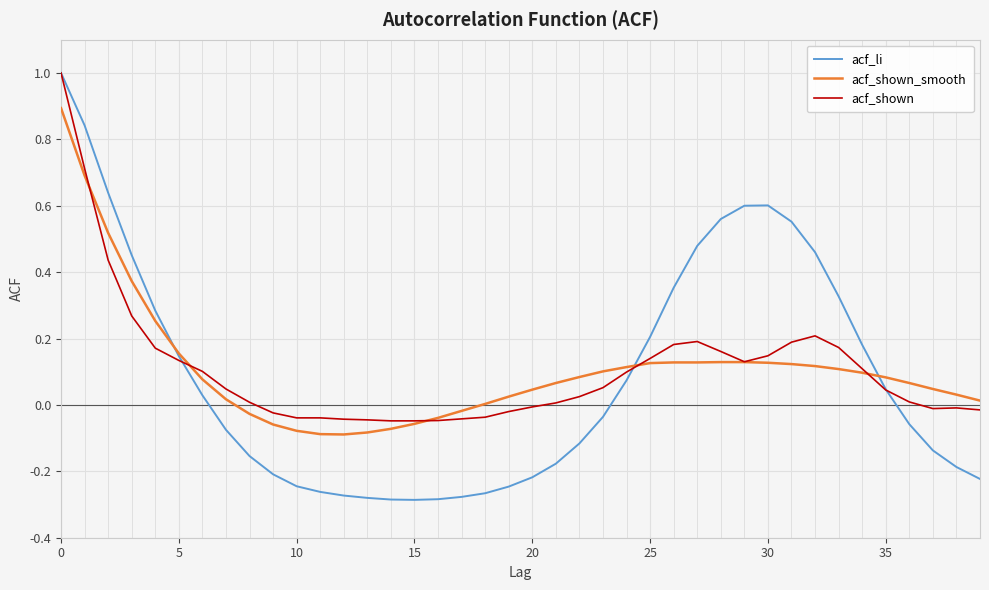

What is the greatest value displayed?

1.0